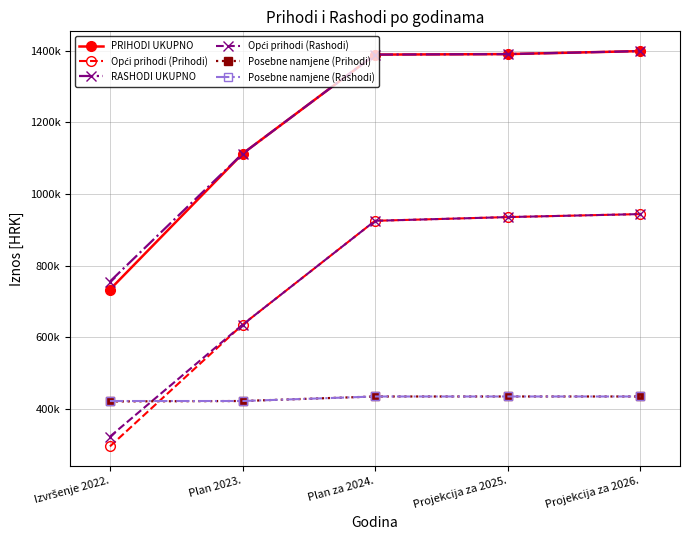

Which series has the largest range (max minus min)?

PRIHODI UKUPNO